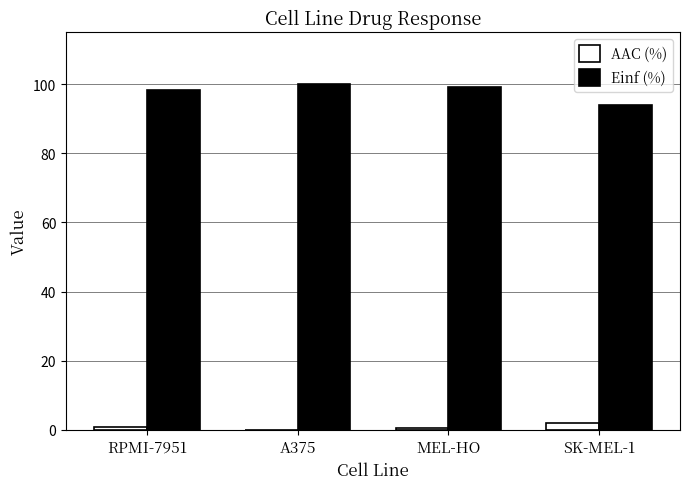

Is it true that Einf (%) equals 152.6 at RPMI-7951?

False